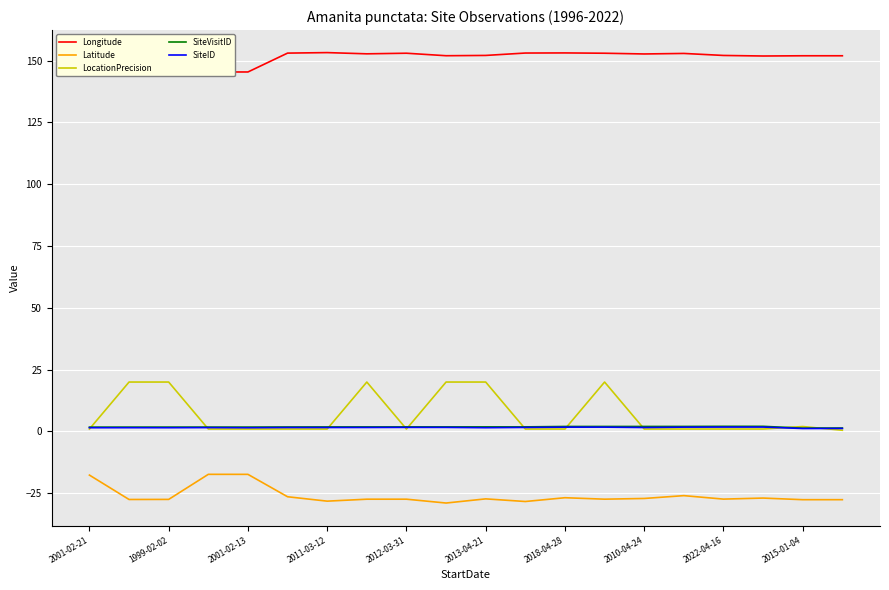

Which series has the largest total across all categories?

Longitude